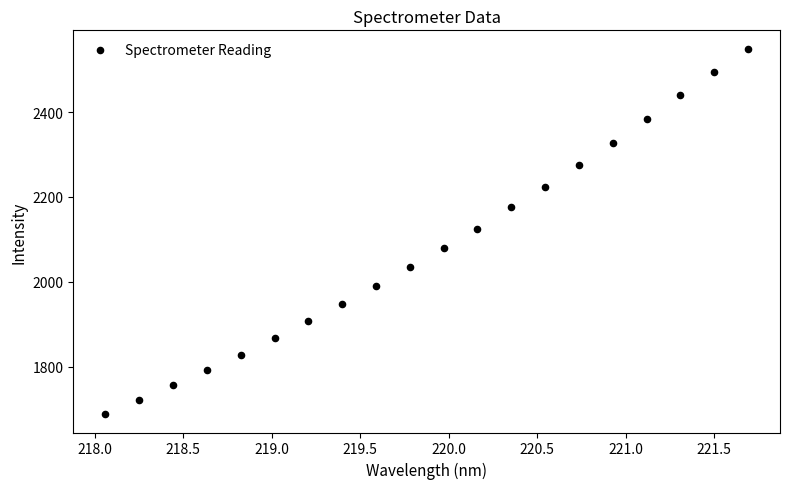

What is the range of X values (max minus min)?

3.6